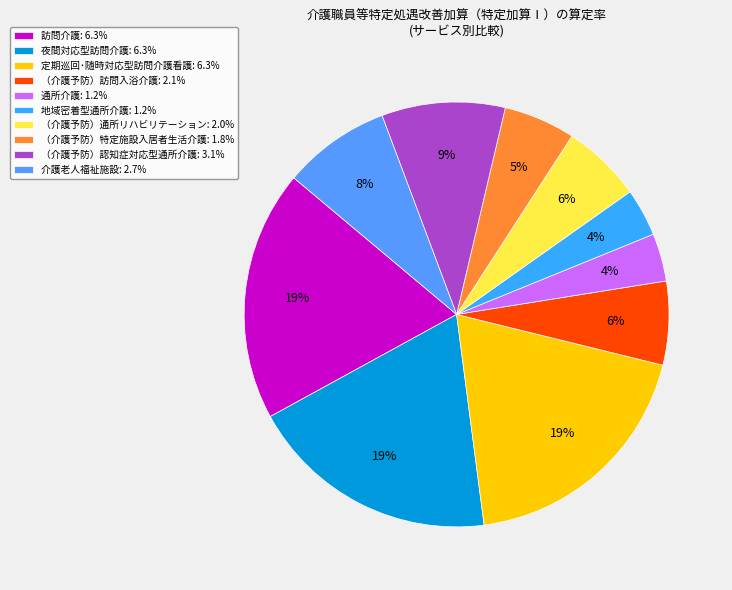

Is 介護老人福祉施設 the majority of the pie?

No